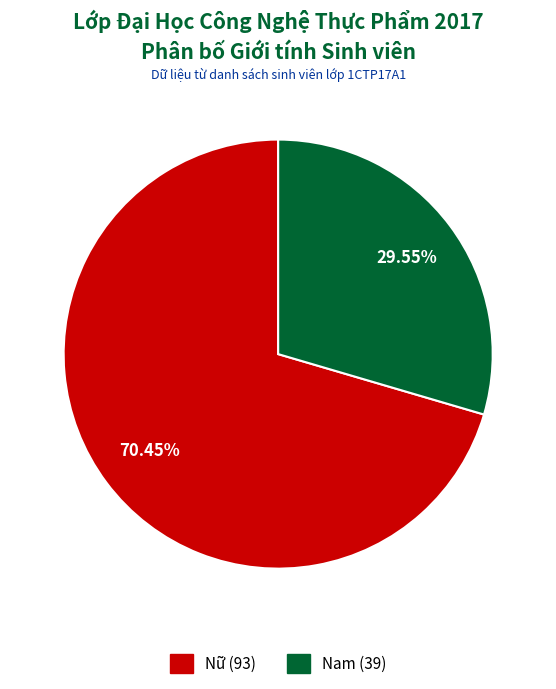

Count the number of slices in the pie.

2